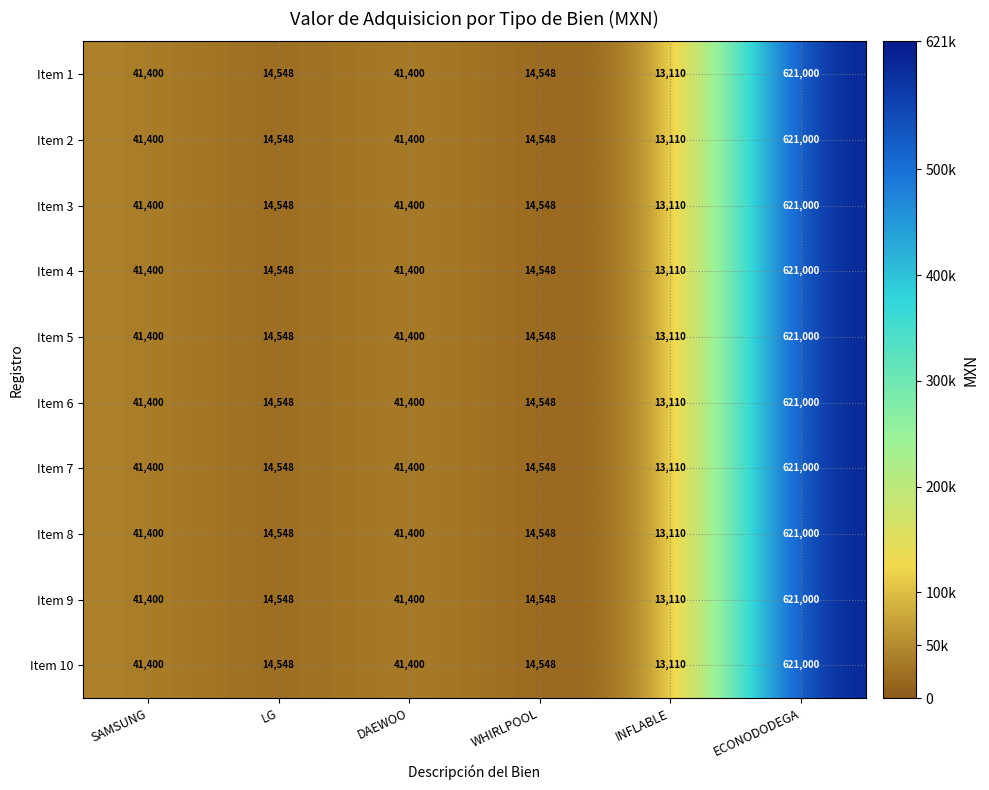

Is it true that Item 3 equals 14548 at LG?

True